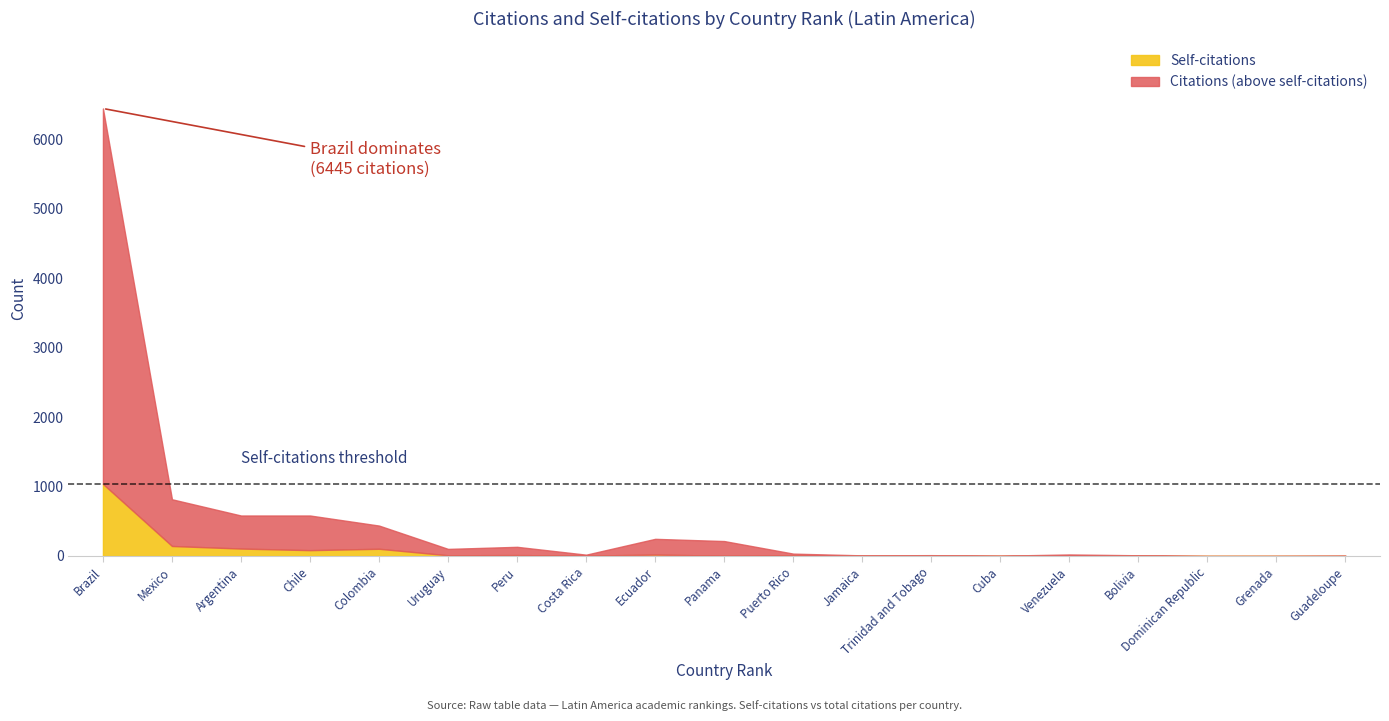

The Citations series shows 34 at Puerto Rico. True or false?

True